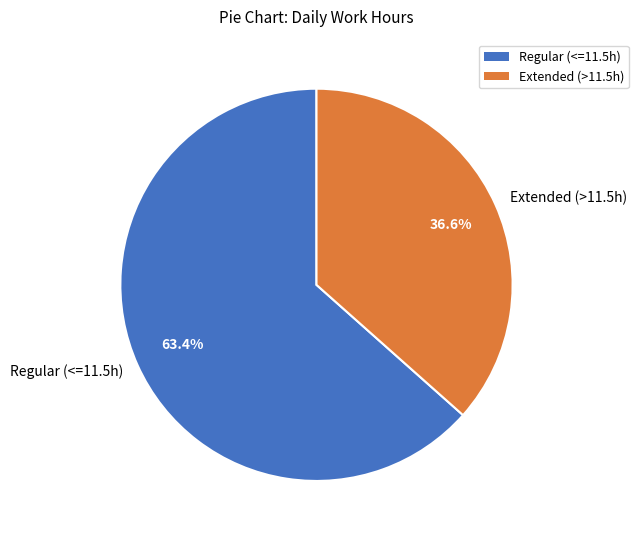

What is the total percentage of Extended (>11.5h) and Regular (<=11.5h)?

100.0%